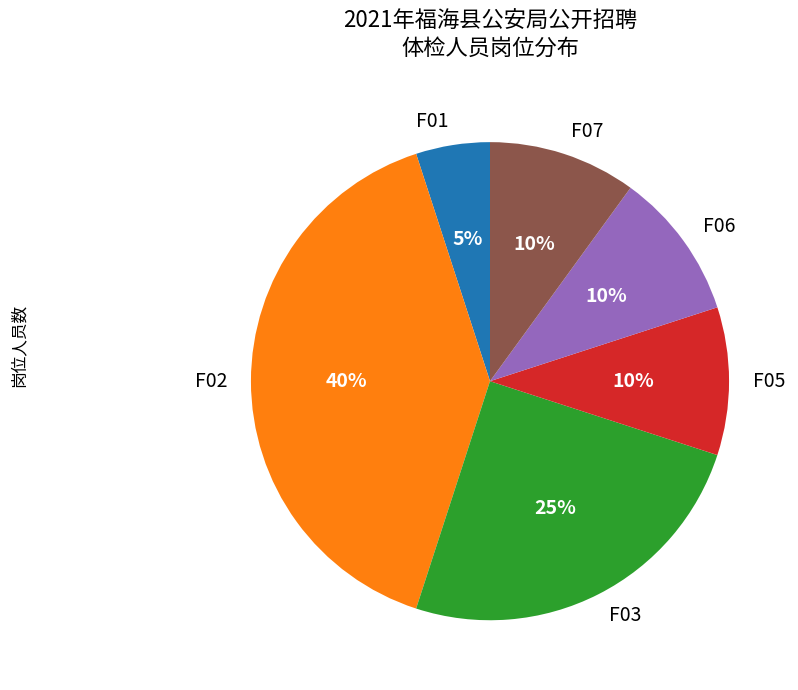

To the nearest percent, what is the difference between the F01 and F06 slice percentages?

5%